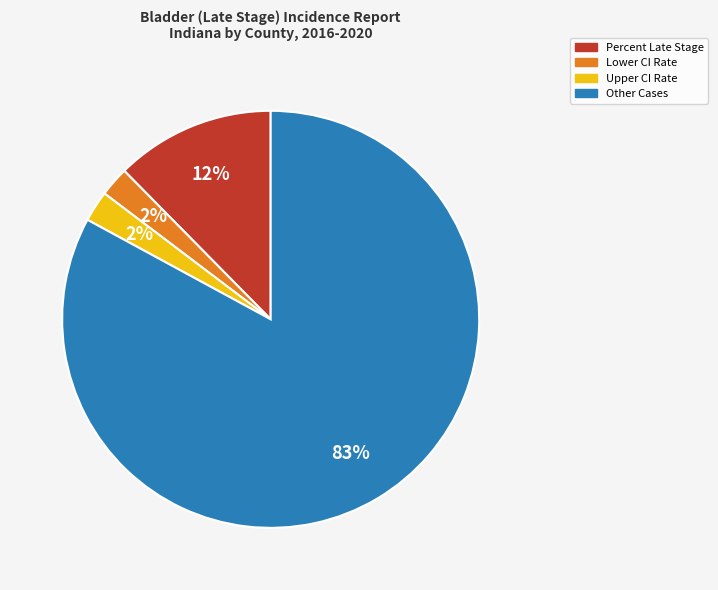

To the nearest percent, what is the average slice percentage?

25%